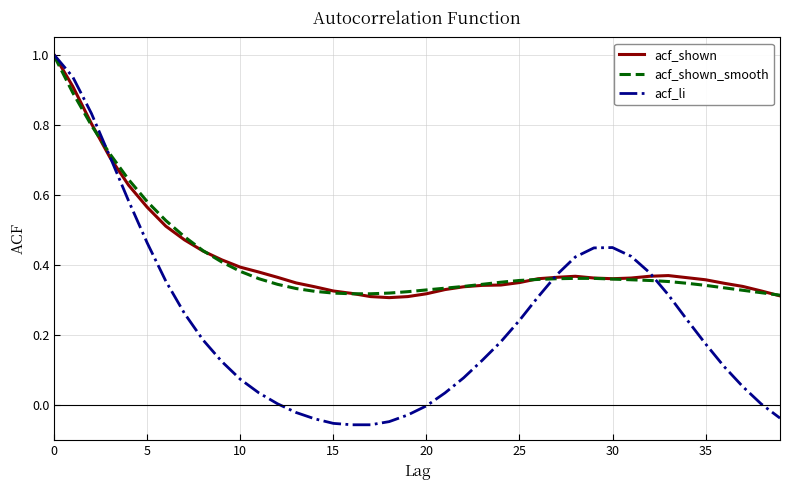

Which series has the widest spread of values?

acf_li